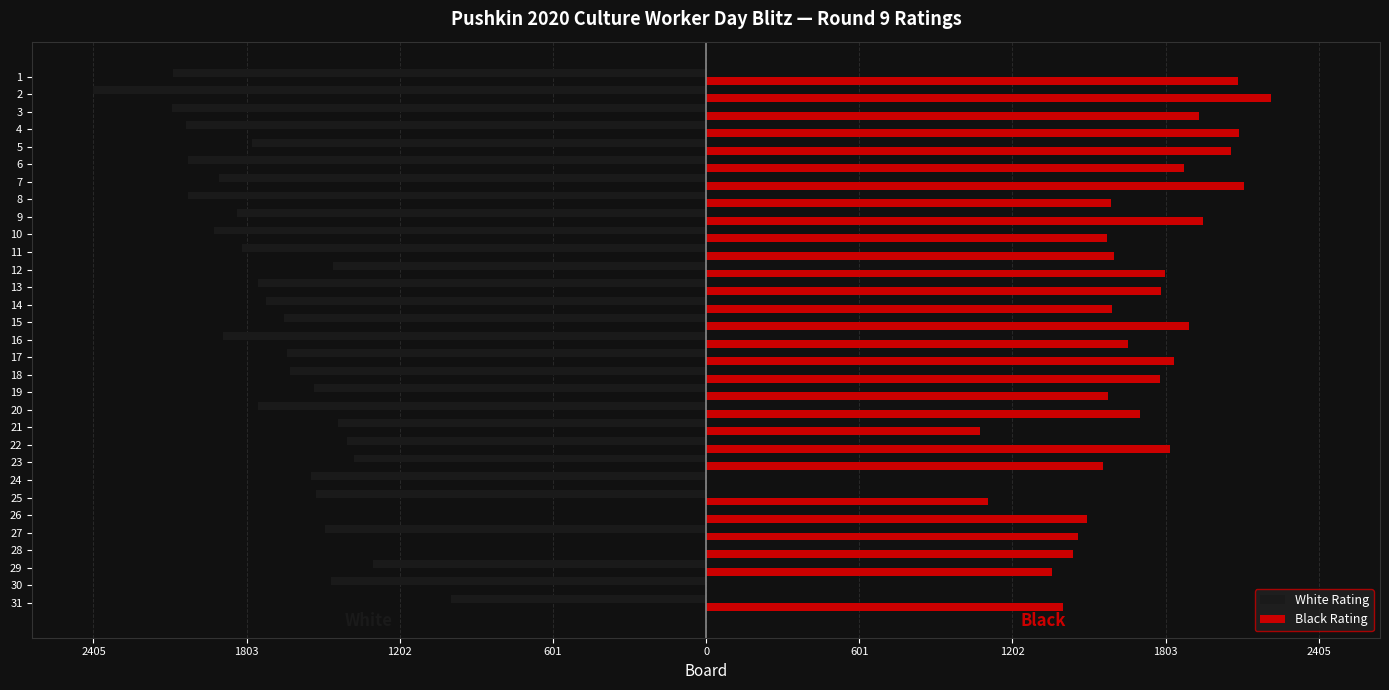

What are all the series names shown in the legend?

White Rating, Black Rating